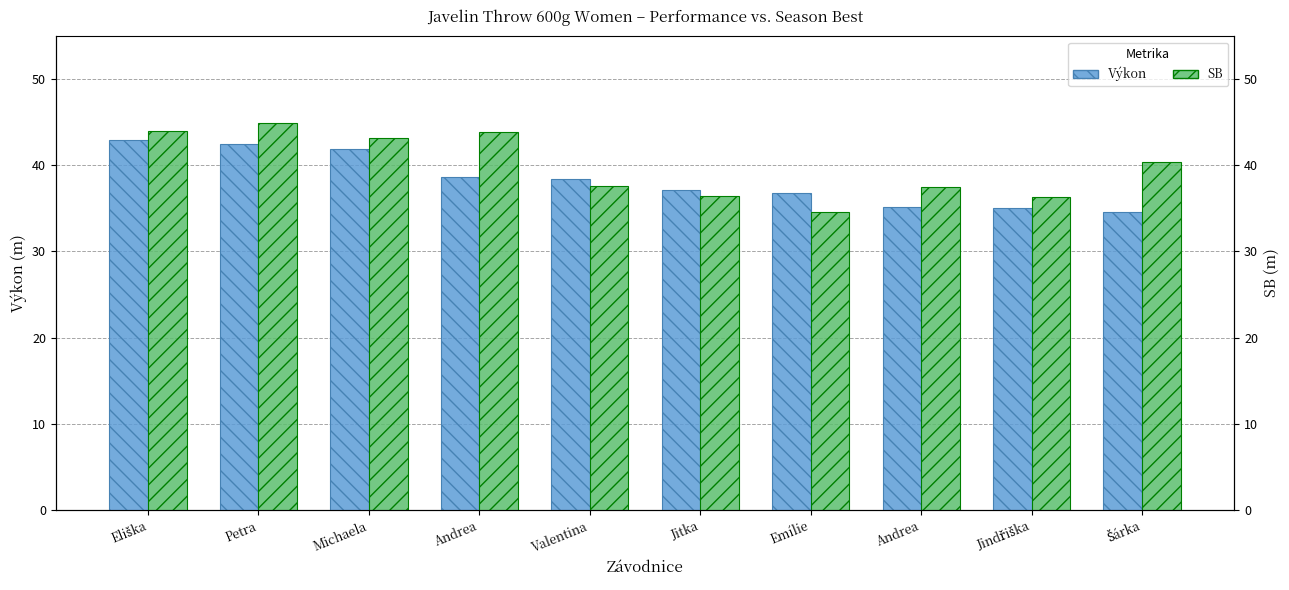

How many groups of bars are there?

10